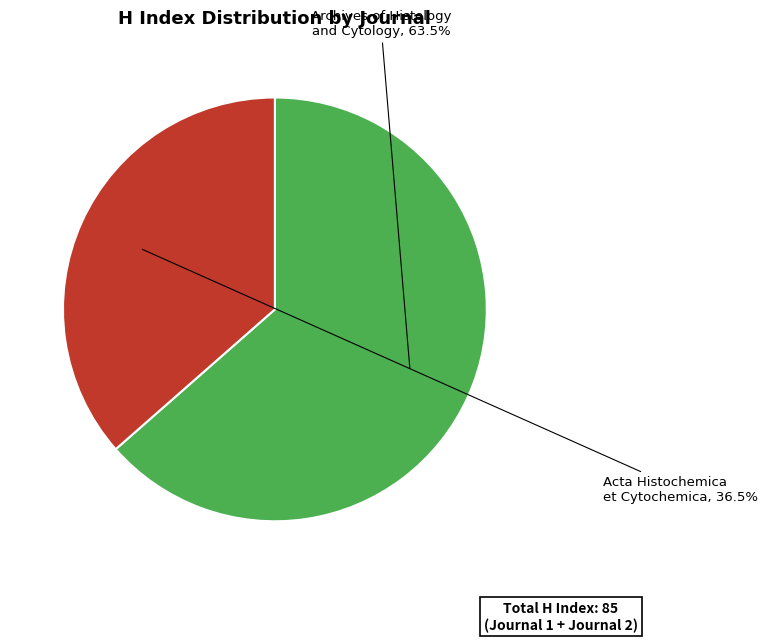

Does any single category account for the majority?

Yes